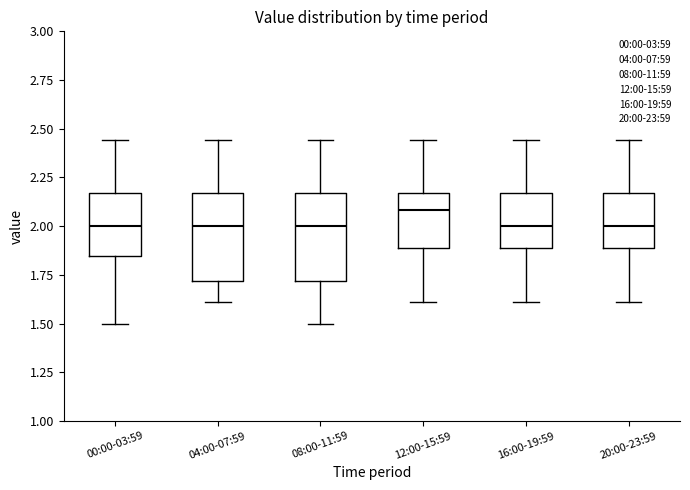

Reading left to right, transcribe this box plot: for each box, give where its median line is, the range the box spans, and where its two whiskers end, as read against the y-axis. The values are not printed on the chart, so give them approximately, as read against the axis.

00:00-03:59: median 2.00, box 1.85 to 2.15, whiskers 1.50 to 2.45
04:00-07:59: median 2.00, box 1.70 to 2.15, whiskers 1.60 to 2.45
08:00-11:59: median 2.00, box 1.70 to 2.15, whiskers 1.50 to 2.45
12:00-15:59: median 2.10, box 1.90 to 2.15, whiskers 1.60 to 2.45
16:00-19:59: median 2.00, box 1.90 to 2.15, whiskers 1.60 to 2.45
20:00-23:59: median 2.00, box 1.90 to 2.15, whiskers 1.60 to 2.45